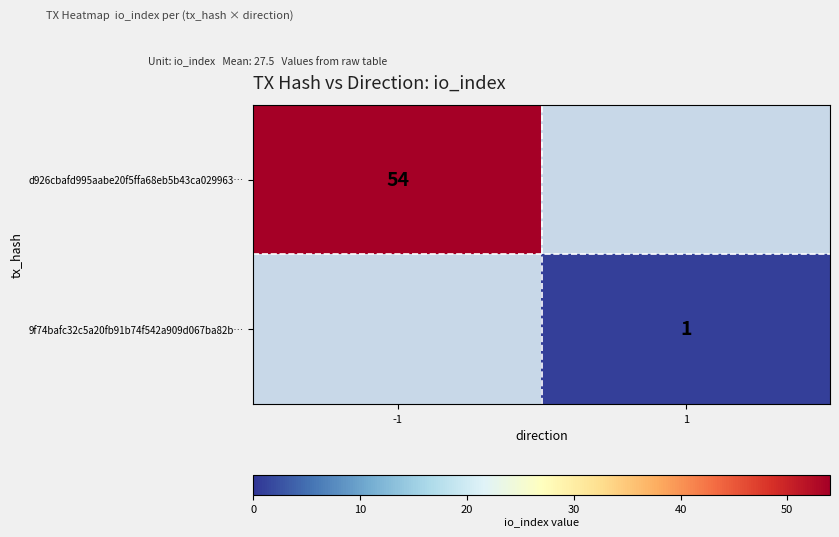

True or false: d926cbafd995aabe20f5ffa68eb5b43ca029963… has a value of 89 at -1.

False